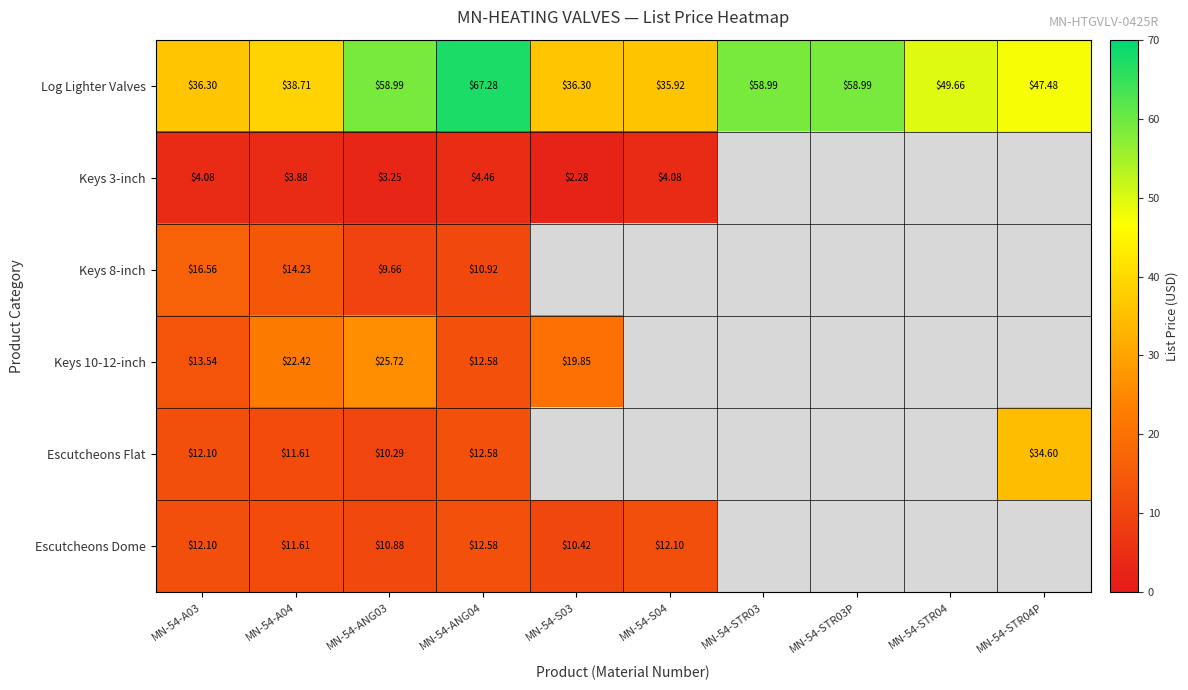

Count the number of categories in the chart.

10